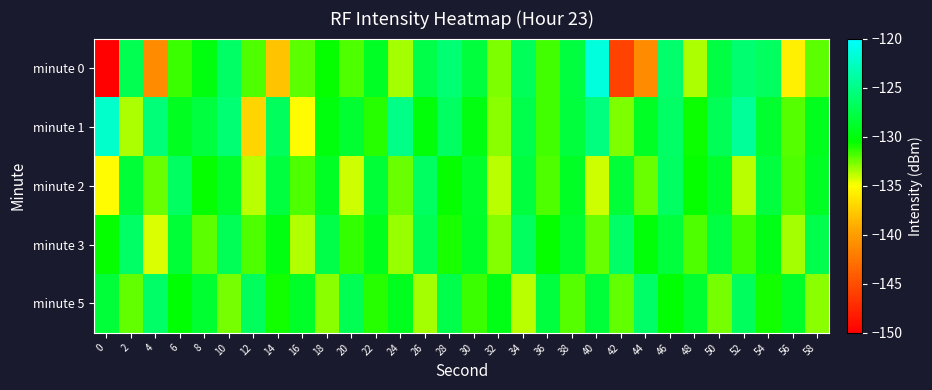

Count the number of categories in the chart.

30